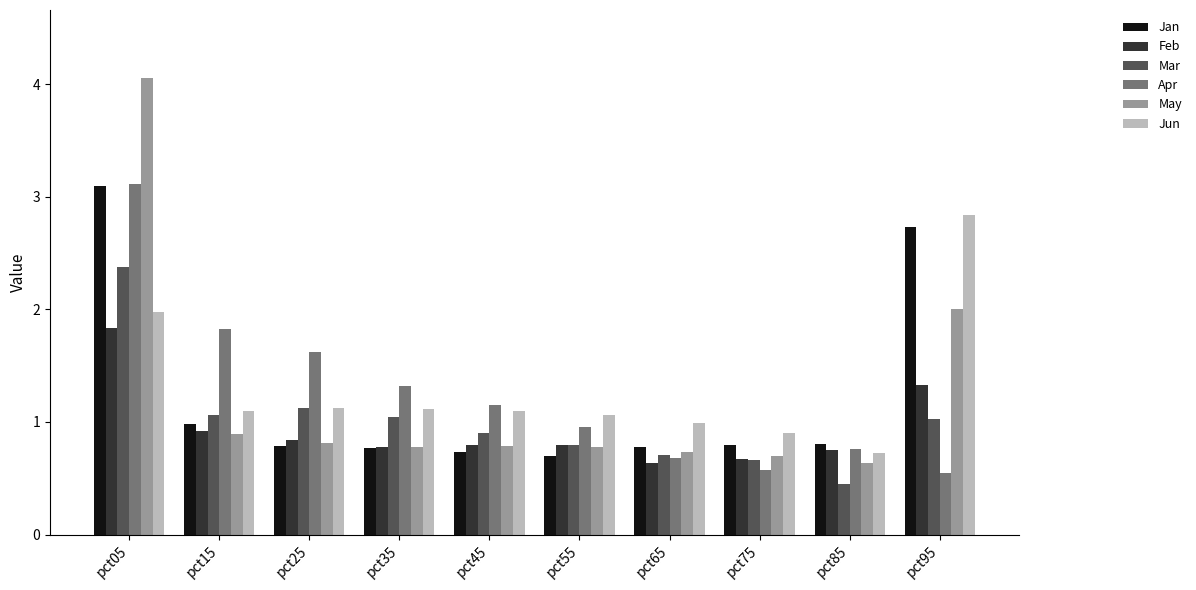

What are all the series names shown in the legend?

Jan, Feb, Mar, Apr, May, Jun